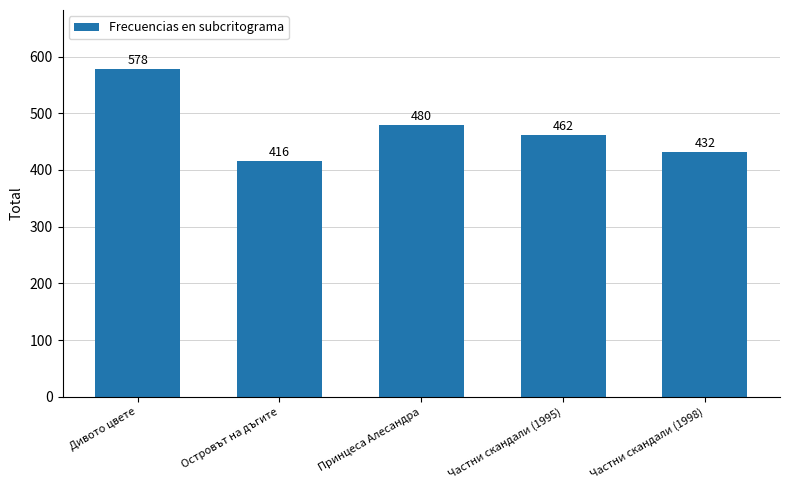

What is the sum of the values at Дивото цвете and Принцеса Алесандра?

1058